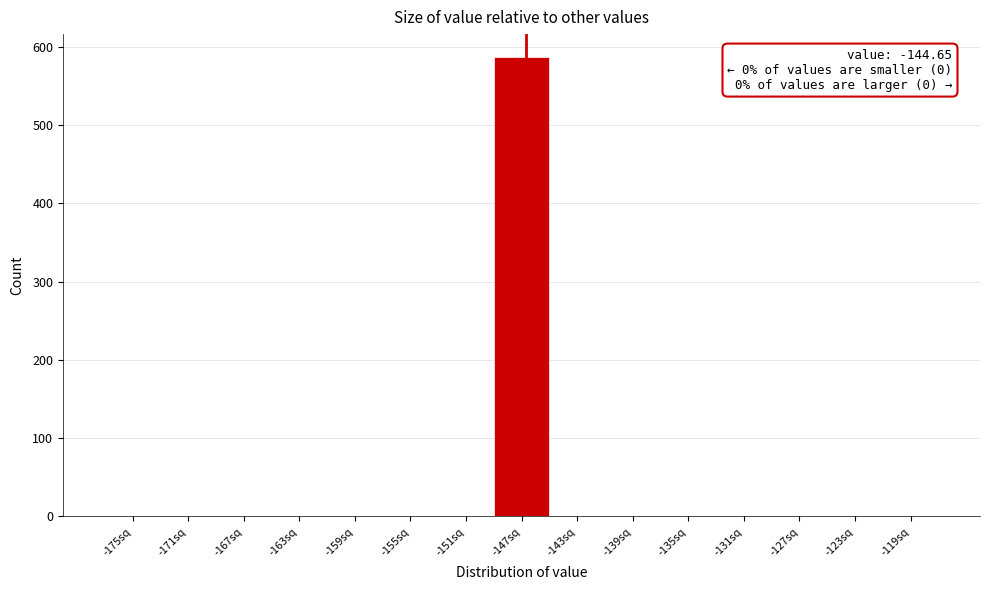

Reading right to left, transcribe all the data shown in this chart.

-119sq=0	-123sq=0	-127sq=0	-131sq=0	-135sq=0	-139sq=0	-143sq=0	-147sq=587	-151sq=0	-155sq=0	-159sq=0	-163sq=0	-167sq=0	-171sq=0	-175sq=0